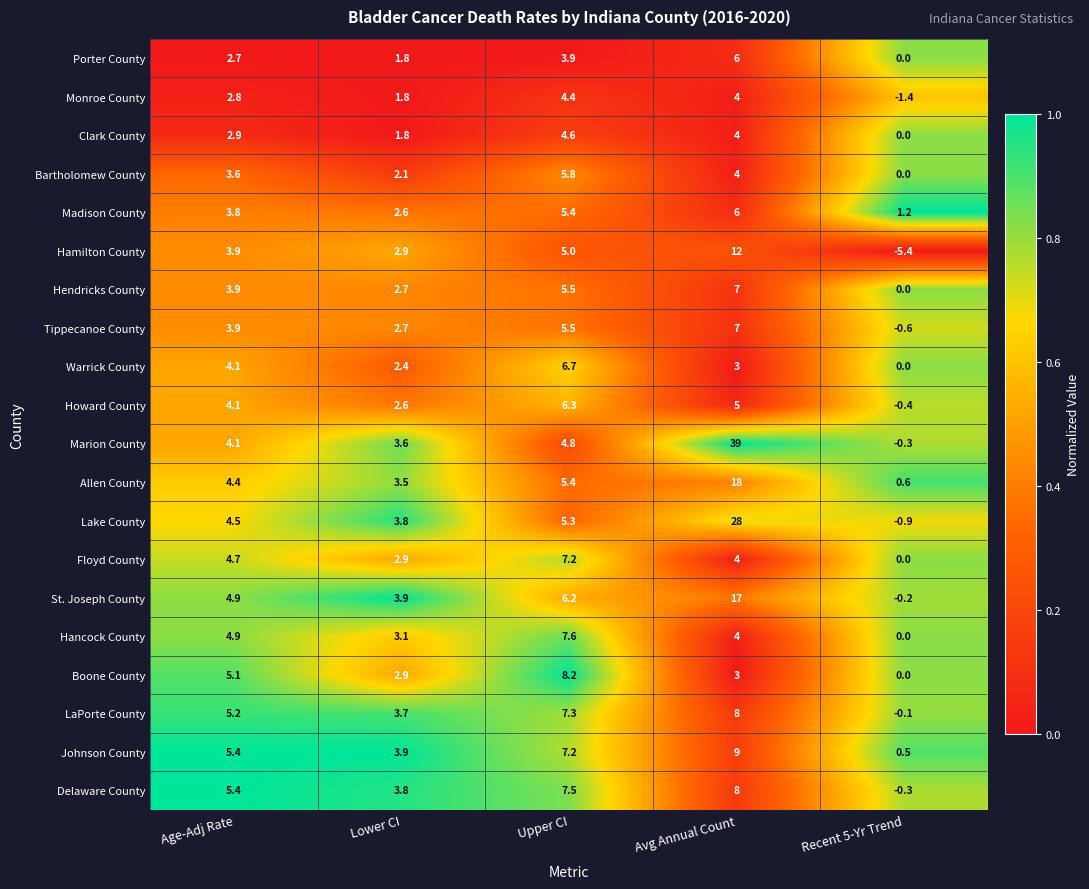

At which category does the chart reach its minimum across all series?

Recent 5-Yr Trend